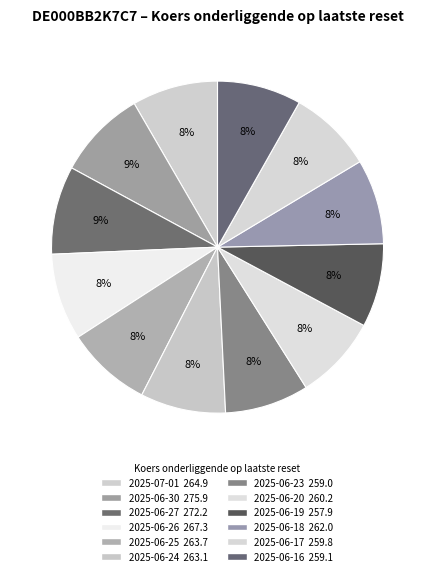

Does any single category account for the majority?

No